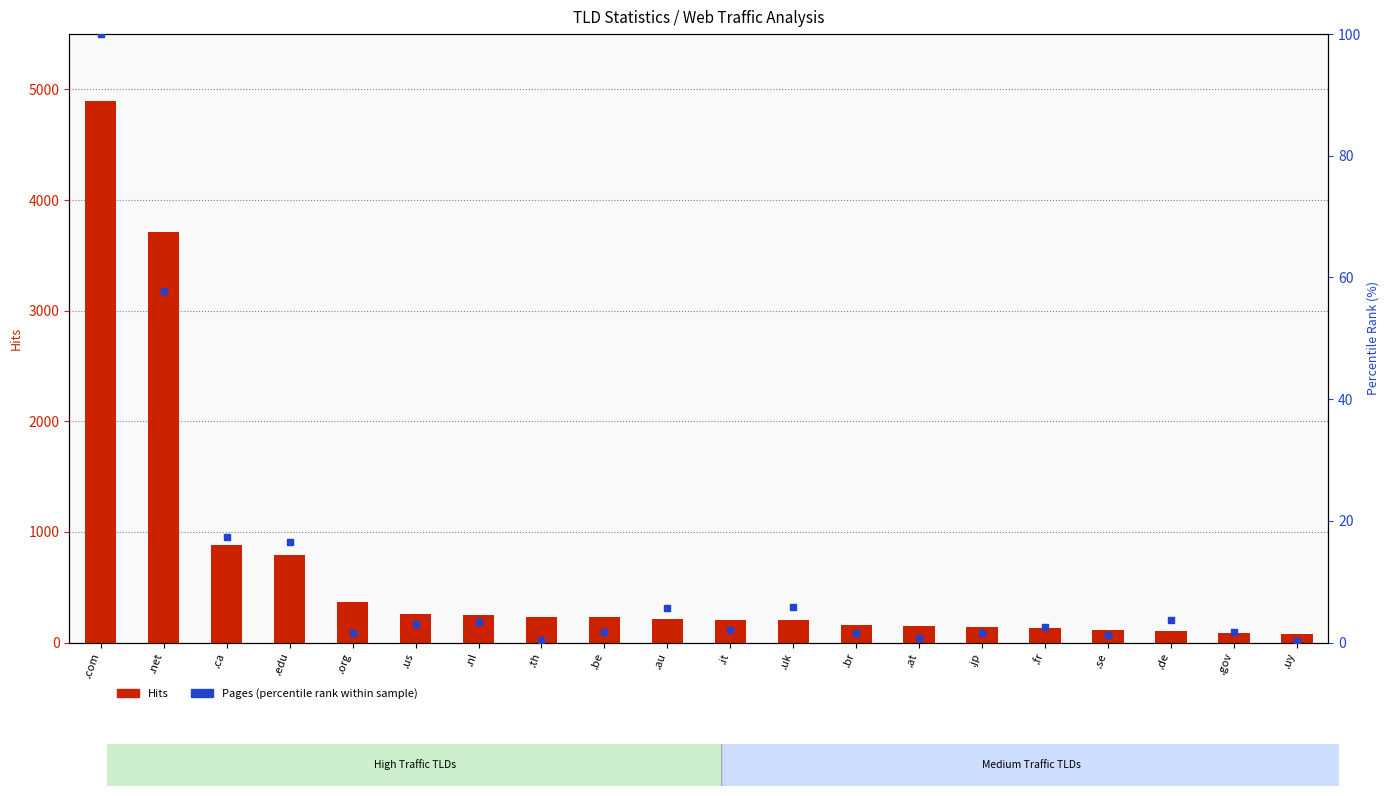

Which series contains the lowest Y value?

Pages (percentile rank)